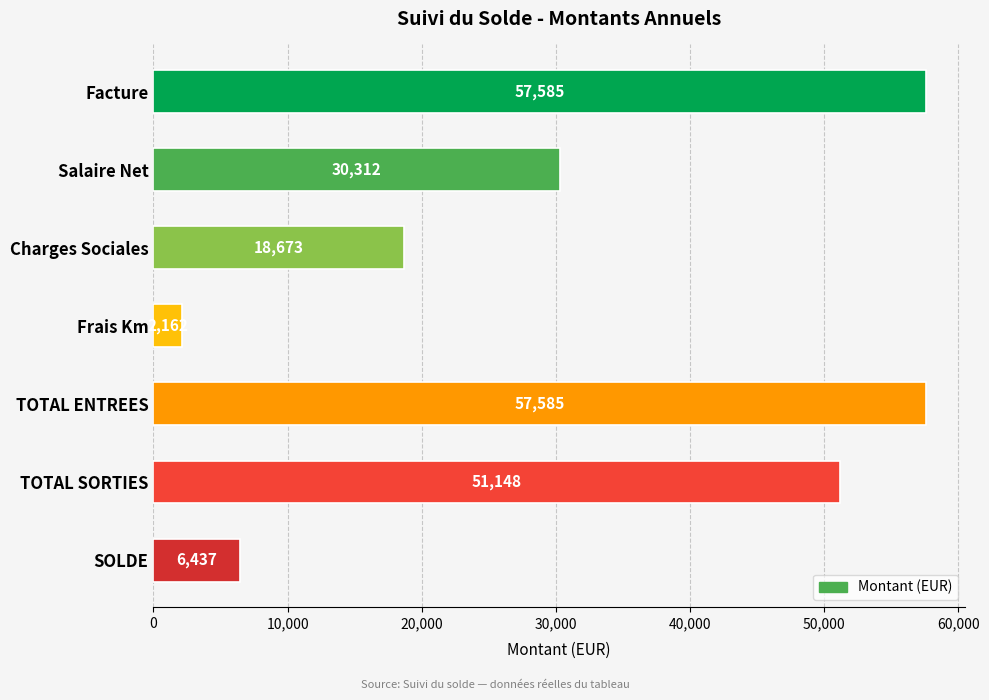

What is the value of the 4th bar from the top?

2162.4